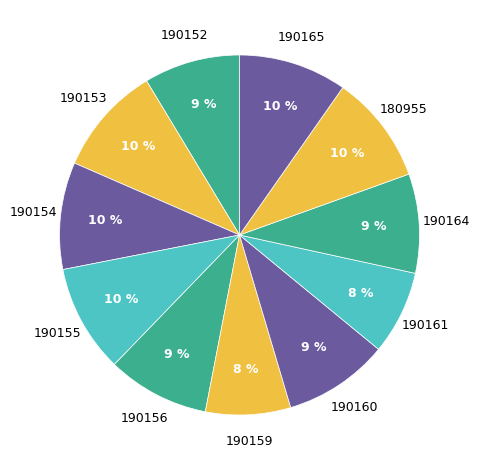

Is the sum of 190153 and 190159 greater than half?

No